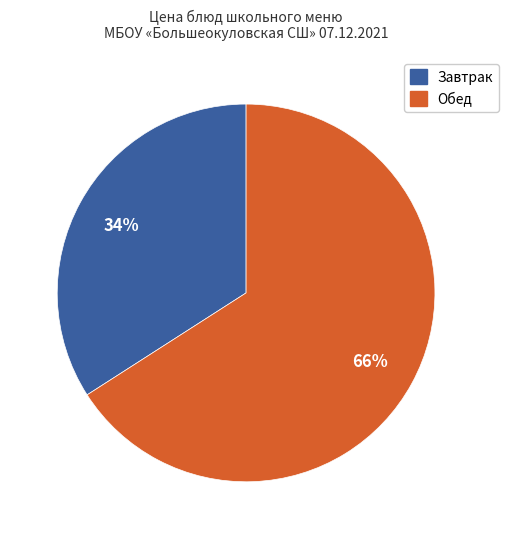

Is there any slice that represents more than half of the pie?

Yes